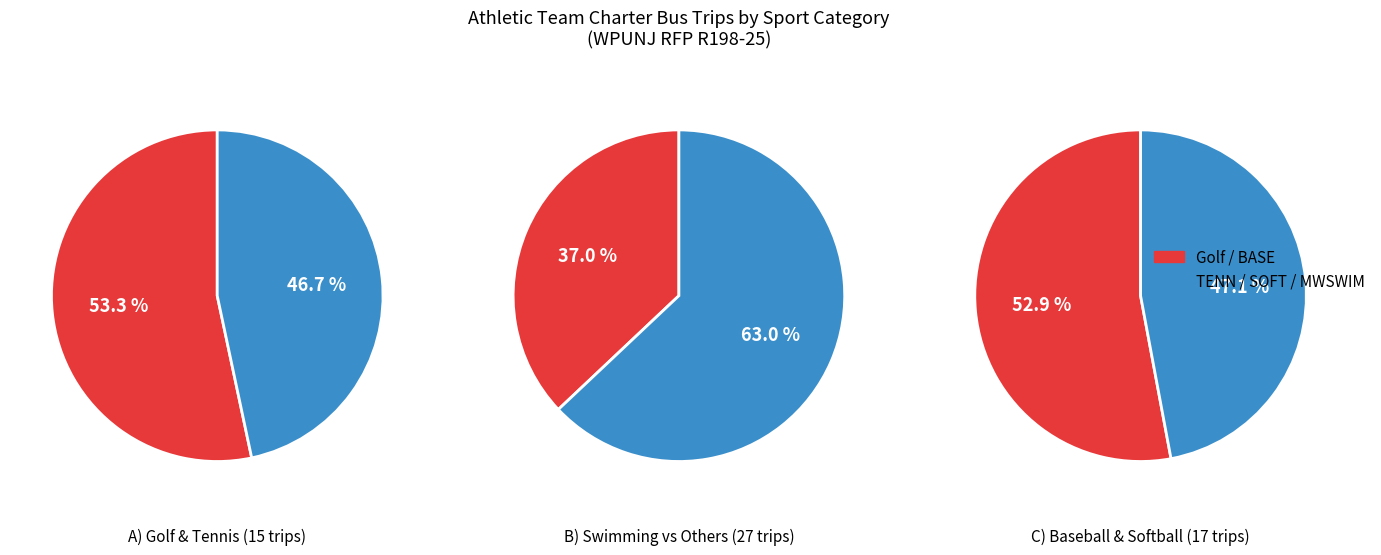

Between SOFT and MWSWIM, which is larger?

MWSWIM